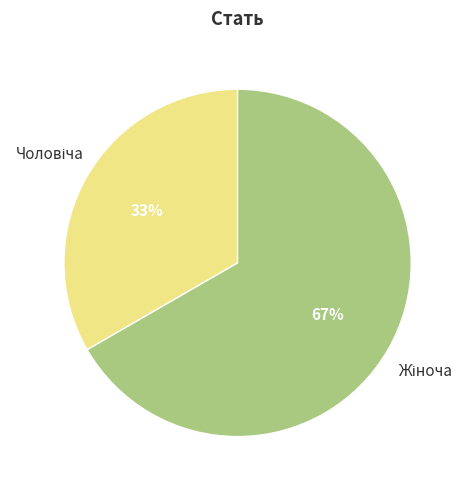

Is there any slice that represents more than half of the pie?

Yes